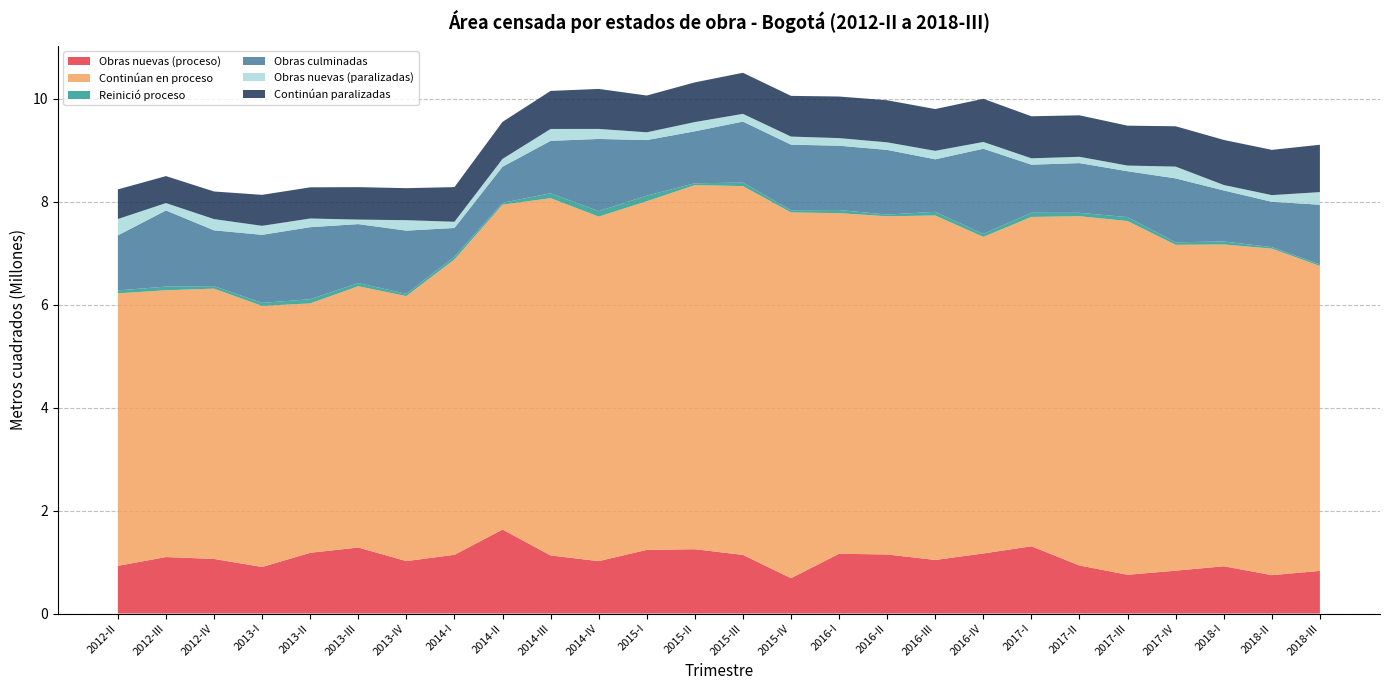

Reading right to left, what are all the values shown in this chart?

Obras nuevas (proceso): 2018-III=828459	2018-II=745439	2018-I=918174	2017-IV=832706	2017-III=752727	2017-II=933320	2017-I=1306771	2016-IV=1167372	2016-III=1040980	2016-II=1147611	2016-I=1161107	2015-IV=686741	2015-III=1139026	2015-II=1249916	2015-I=1237264	2014-IV=1017821	2014-III=1128633	2014-II=1631316	2014-I=1141308	2013-IV=1018824	2013-III=1282766	2013-II=1180154	2013-I=904281	2012-IV=1060733	2012-III=1097616	2012-II=926278
Continúan en proceso: 2018-III=5926366	2018-II=6346806	2018-I=6254108	2017-IV=6332673	2017-III=6874729	2017-II=6788571	2017-I=6400371	2016-IV=6152605	2016-III=6694667	2016-II=6572532	2016-I=6619553	2015-IV=7108519	2015-III=7167484	2015-II=7075926	2015-I=6775277	2014-IV=6696238	2014-III=6943306	2014-II=6315061	2014-I=5739706	2013-IV=5150388	2013-III=5078255	2013-II=4846774	2013-I=5073952	2012-IV=5253182	2012-III=5184910	2012-II=5295194
Reinició proceso: 2018-III=30106	2018-II=28913	2018-I=58936	2017-IV=48916	2017-III=76519	2017-II=65606	2017-I=81337	2016-IV=57715	2016-III=71482	2016-II=32750	2016-I=61356	2015-IV=42206	2015-III=67764	2015-II=36085	2015-I=108057	2014-IV=106147	2014-III=95515	2014-II=35587	2014-I=54066	2013-IV=44698	2013-III=60103	2013-II=82037	2013-I=58292	2012-IV=48645	2012-III=70571	2012-II=58381
Obras culminadas: 2018-III=1159950	2018-II=880983	2018-I=990945	2017-IV=1242034	2017-III=891857	2017-II=966319	2017-I=934994	2016-IV=1655389	2016-III=1020218	2016-II=1257571	2016-I=1249696	2015-IV=1274892	2015-III=1186472	2015-II=1009930	2015-I=1080751	2014-IV=1403034	2014-III=1018703	2014-II=701018	2014-I=557969	2013-IV=1227379	2013-III=1147207	2013-II=1399336	2013-I=1323615	2012-IV=1084662	2012-III=1480441	2012-II=1068984
Obras nuevas (paralizadas): 2018-III=245353	2018-II=129040	2018-I=106219	2017-IV=229367	2017-III=109933	2017-II=122237	2017-I=123317	2016-IV=131608	2016-III=164477	2016-II=146670	2016-I=147686	2015-IV=157105	2015-III=150059	2015-II=179375	2015-I=150776	2014-IV=195108	2014-III=231179	2014-II=151954	2014-I=120194	2013-IV=203053	2013-III=87539	2013-II=168713	2013-I=174671	2012-IV=218036	2012-III=143390	2012-II=318269
Continúan paralizadas: 2018-III=919872	2018-II=879921	2018-I=875893	2017-IV=784110	2017-III=775352	2017-II=806532	2017-I=816964	2016-IV=838957	2016-III=812003	2016-II=817850	2016-I=808418	2015-IV=791125	2015-III=798290	2015-II=771331	2015-I=714852	2014-IV=777285	2014-III=739148	2014-II=720167	2014-I=673861	2013-IV=622502	2013-III=630576	2013-II=605961	2013-I=601889	2012-IV=537057	2012-III=523957	2012-II=575720